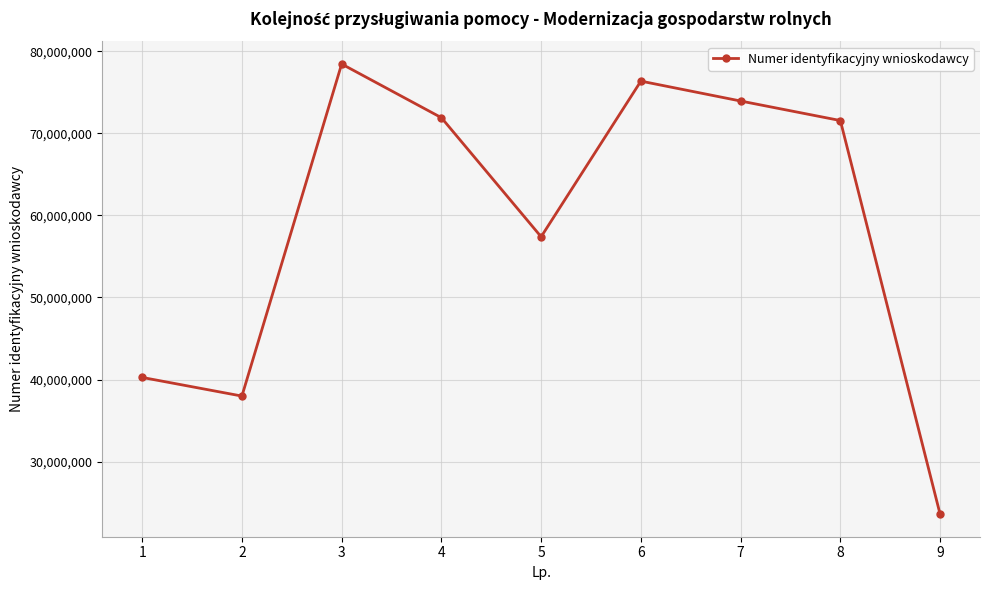

Is it true that the value at 8 is 29677067?

False